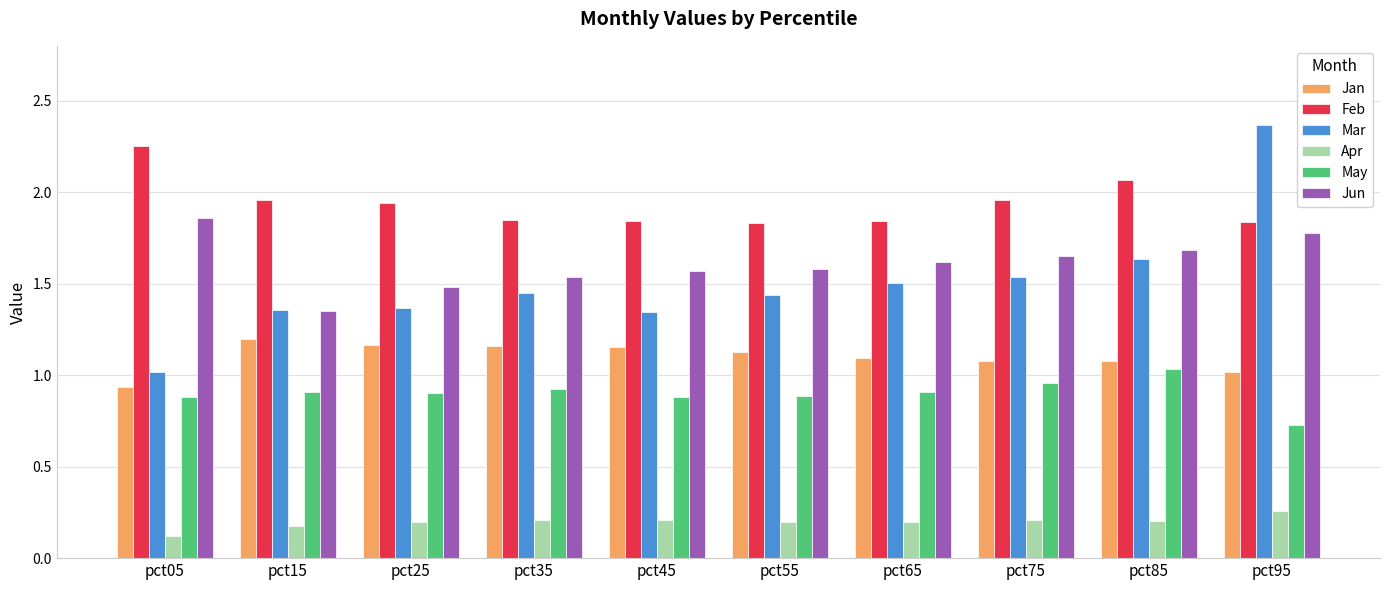

How many bars are there in each group?

6